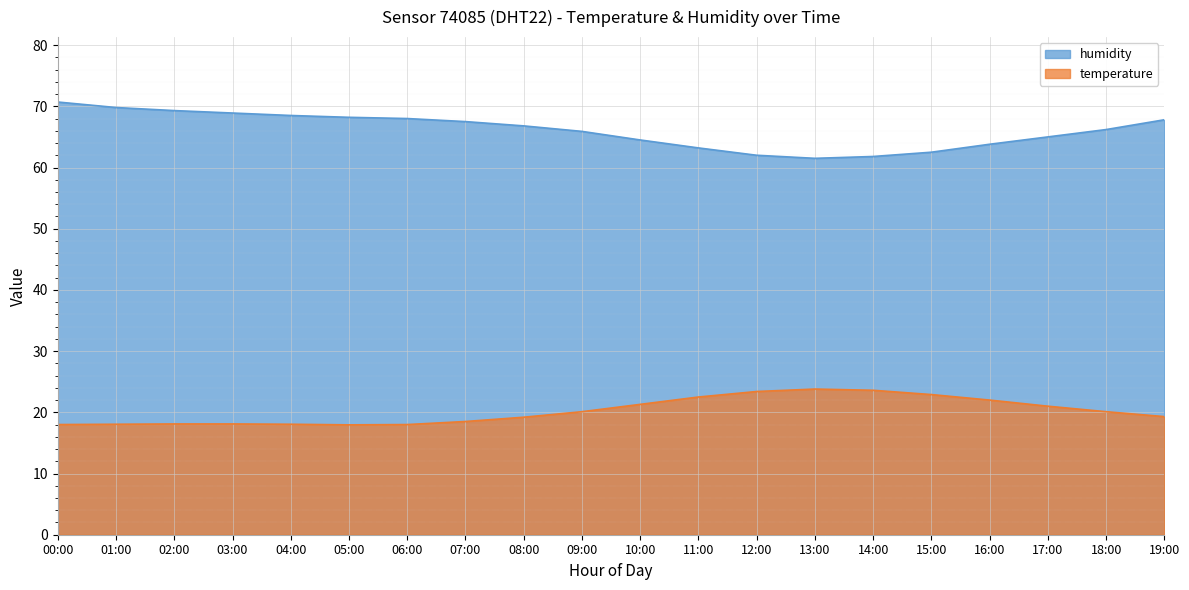

How many lines are shown in the chart?

2